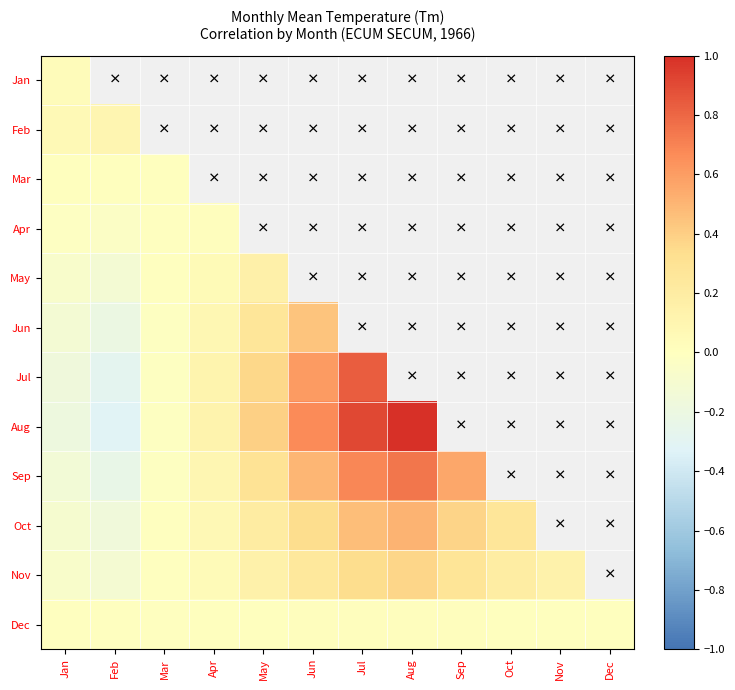

Which category has the highest value across all series?

Aug